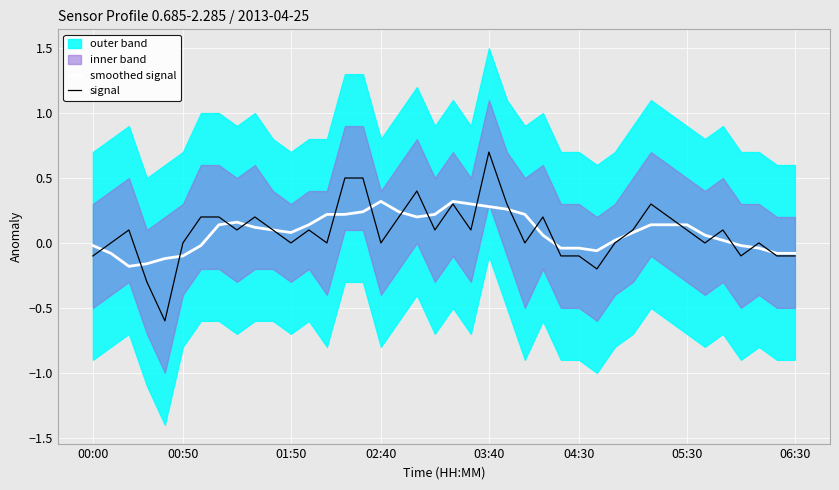

Reading left to right, transcribe all the data shown in this chart.

smoothed signal: -0.0	-0.1	-0.2	-0.2	-0.1	-0.1	-0.0	0.1	0.2	0.1	0.1	0.1	0.1	0.2	0.2	0.2	0.3	0.2	0.2	0.2	0.3	0.3	0.3	0.3	0.2	0.1	-0.0	-0.0	-0.1	0.0	0.1	0.1	0.1	0.1	0.1	0.0	-0.0	-0.0	-0.1	-0.1
signal: -0.1	0.0	0.1	-0.3	-0.6	-0.0	0.2	0.2	0.1	0.2	0.1	0.0	0.1	0.0	0.5	0.5	0.0	0.2	0.4	0.1	0.3	0.1	0.7	0.3	0.0	0.2	-0.1	-0.1	-0.2	-0.0	0.1	0.3	0.2	0.1	0.0	0.1	-0.1	-0.0	-0.1	-0.1